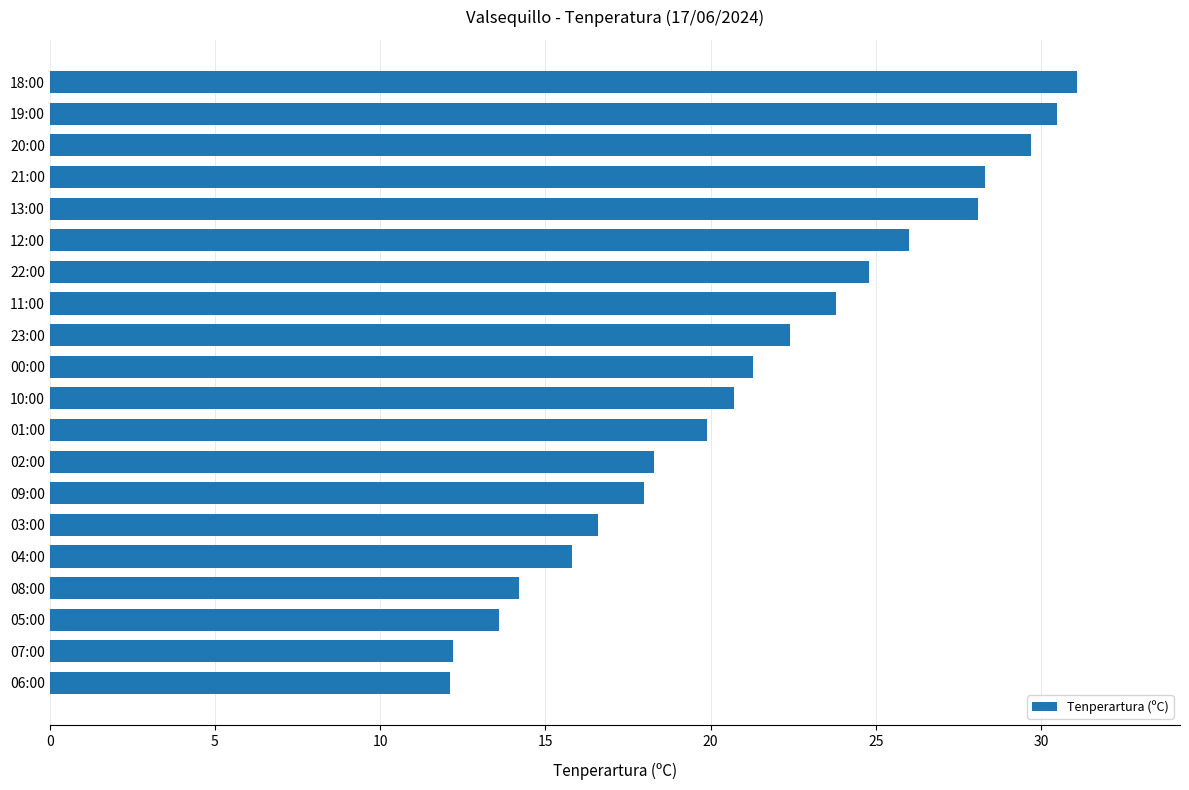

Is it true that the value at 19:00 is 30.5?

True